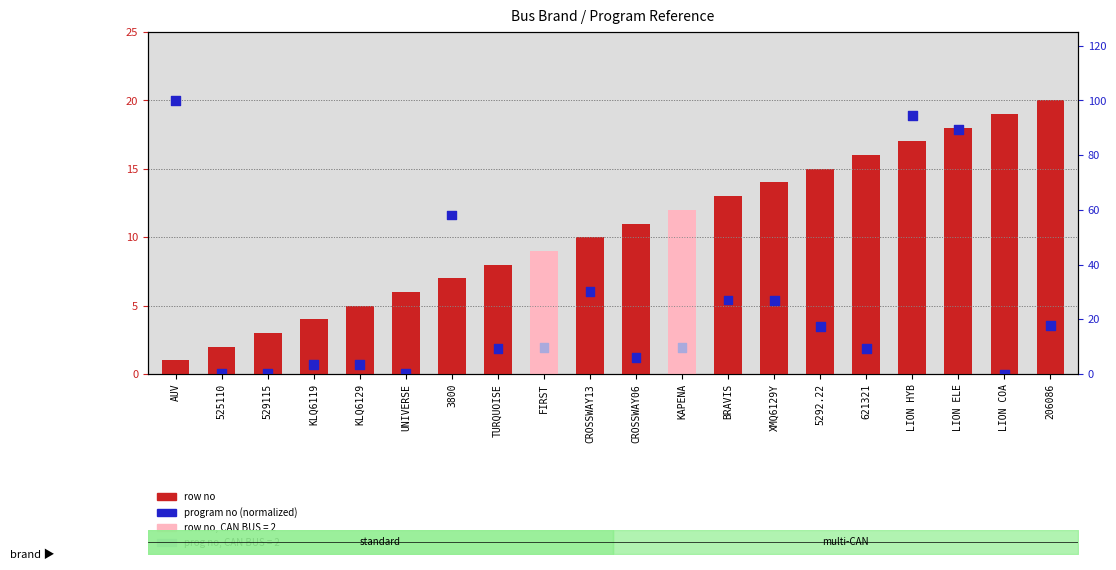

At how many categories does at least one series exceed 18?

9